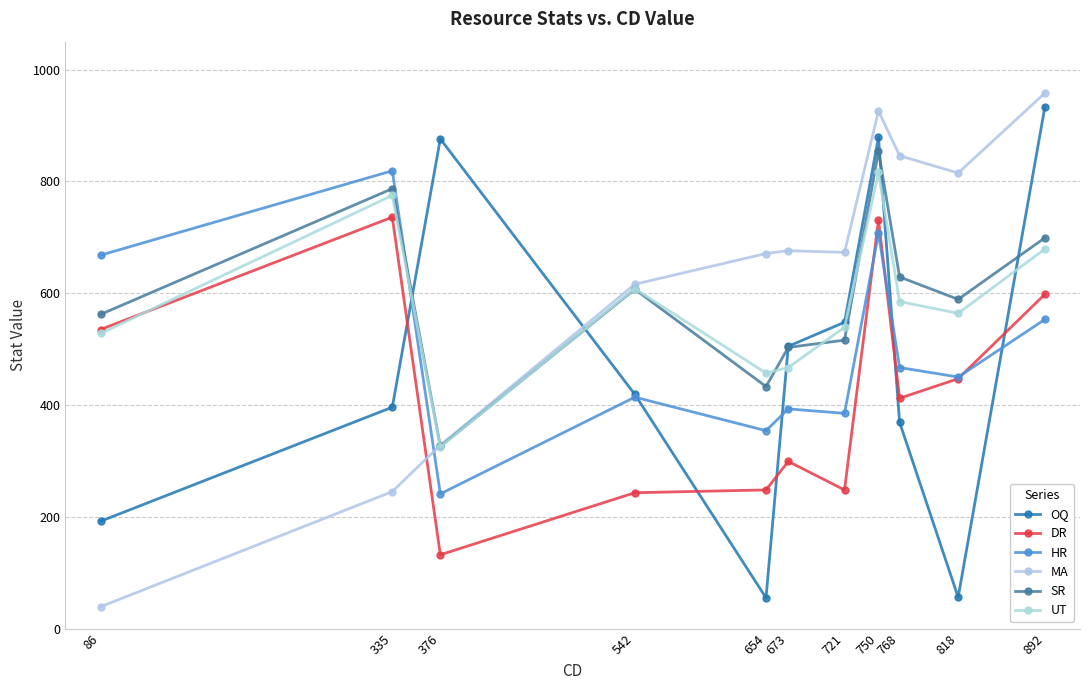

At which category does OQ reach its first local valley?

654